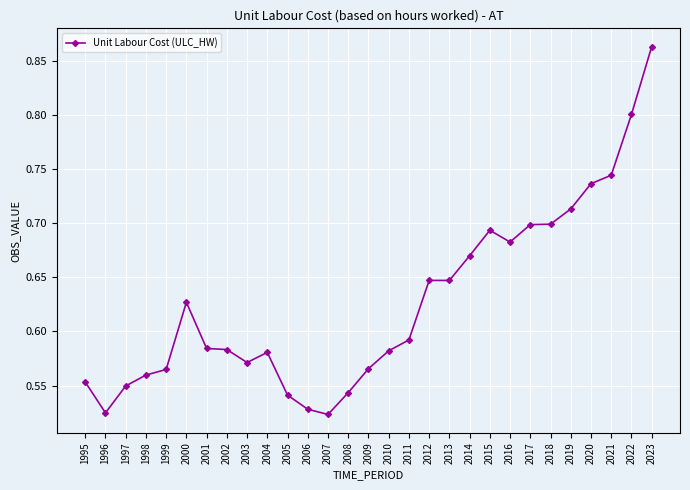

Does the chart display data point markers on the line(s)?

Yes